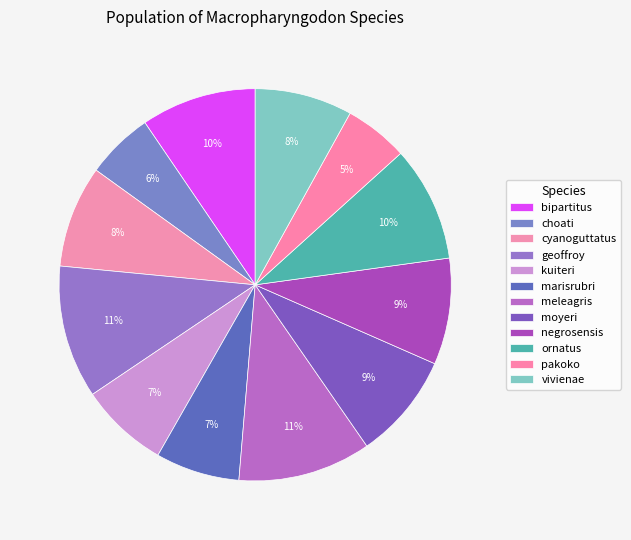

Does bipartitus represent more than half of the total?

No